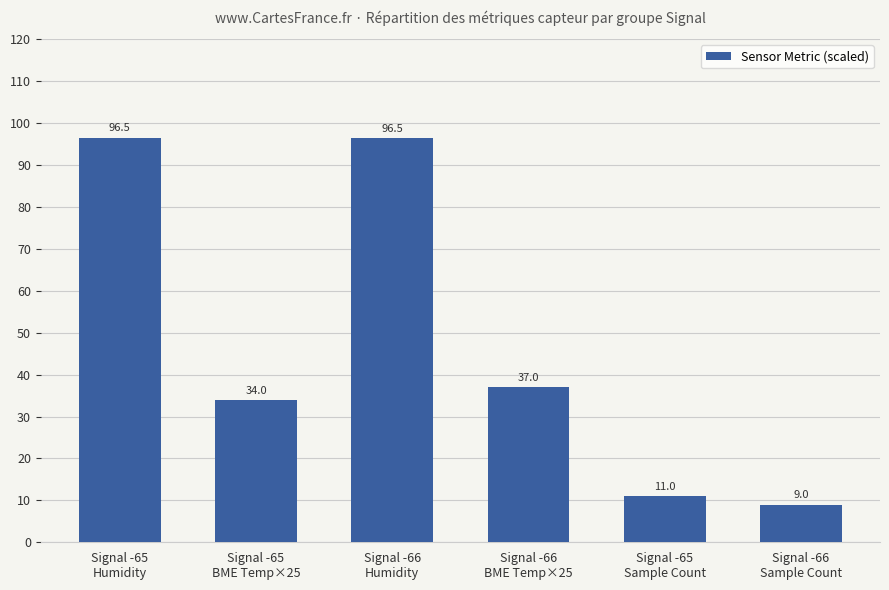

Does the chart contain any negative values?

No